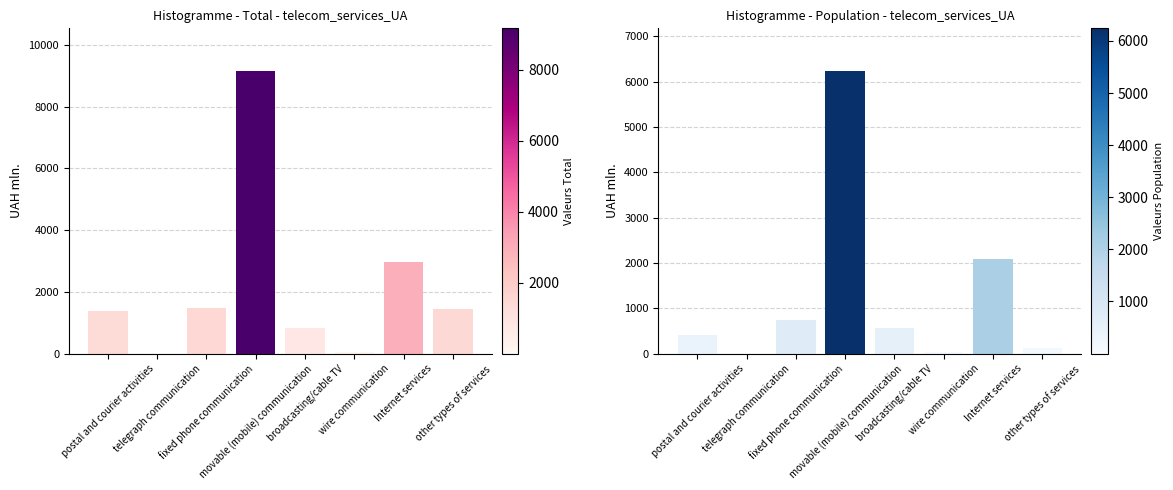

True or false: Rendered to population (UAH mln.) has a value of 2096.3 at Internet services.

True